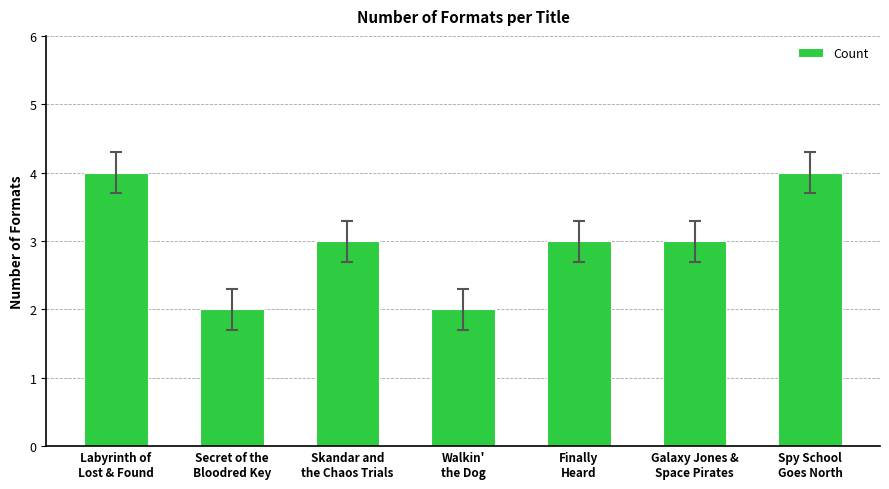

What is the change in value from Labyrinth of
Lost & Found to Secret of the
Bloodred Key?

-2